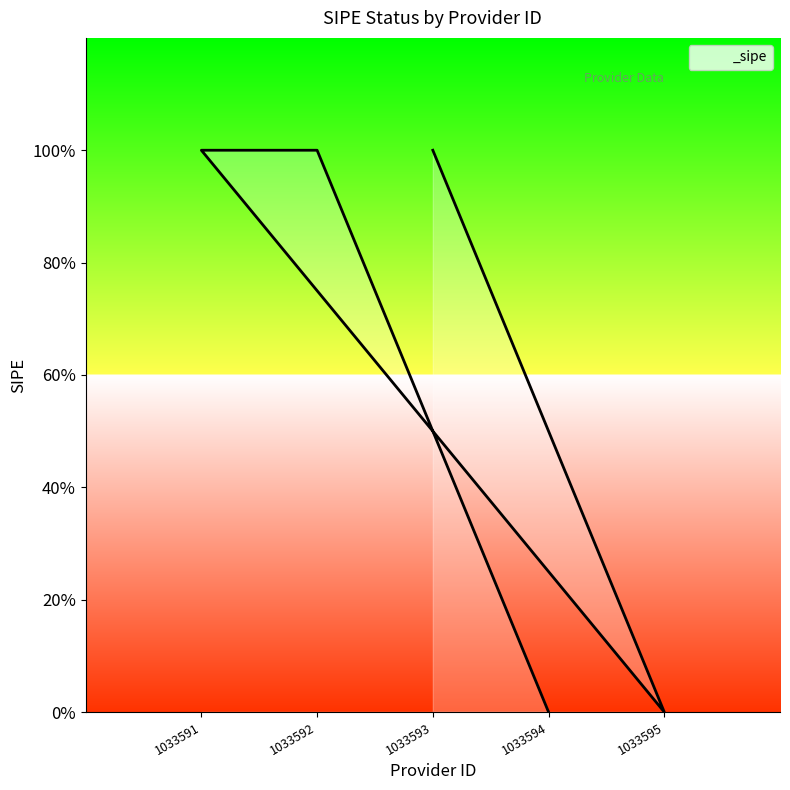

At which category does the chart reach its minimum across all series?

1033595